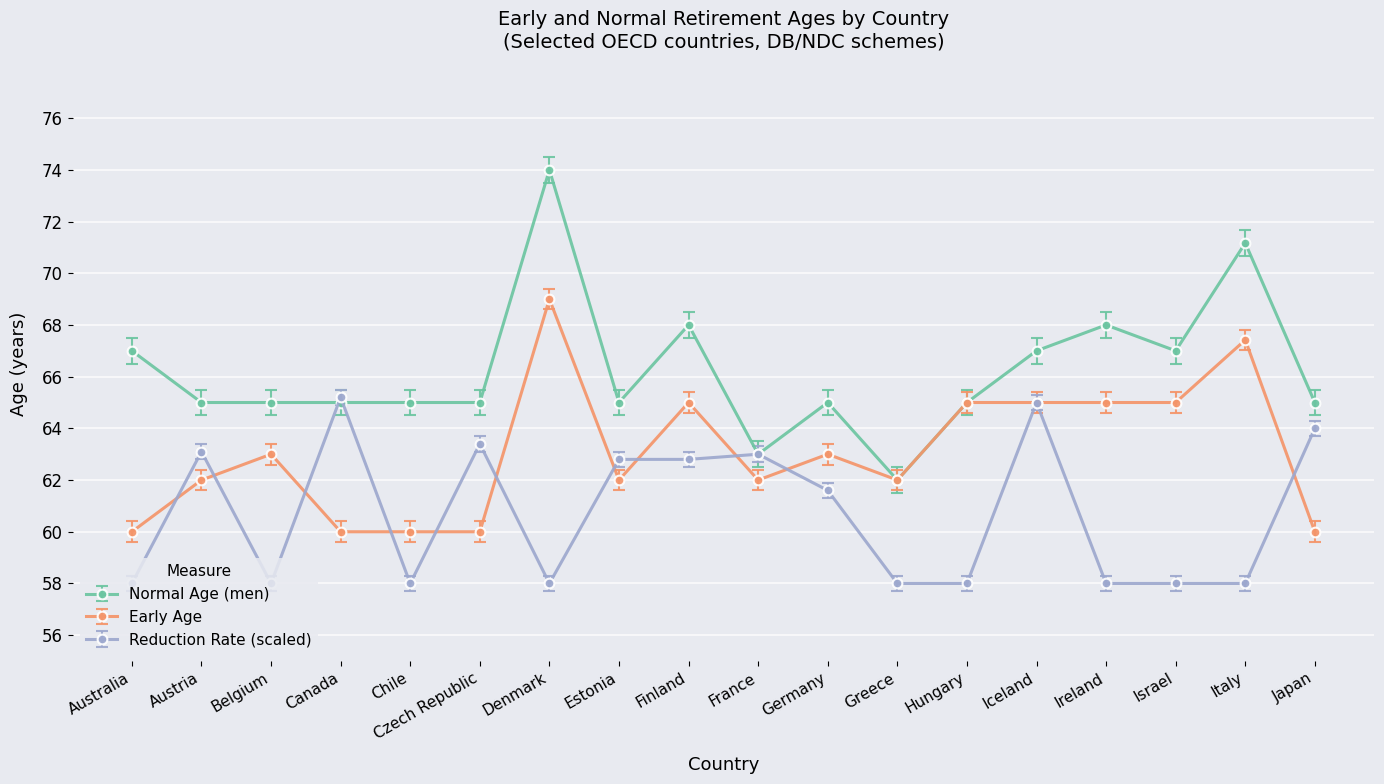

What is the total value across all series at Australia?

185.0